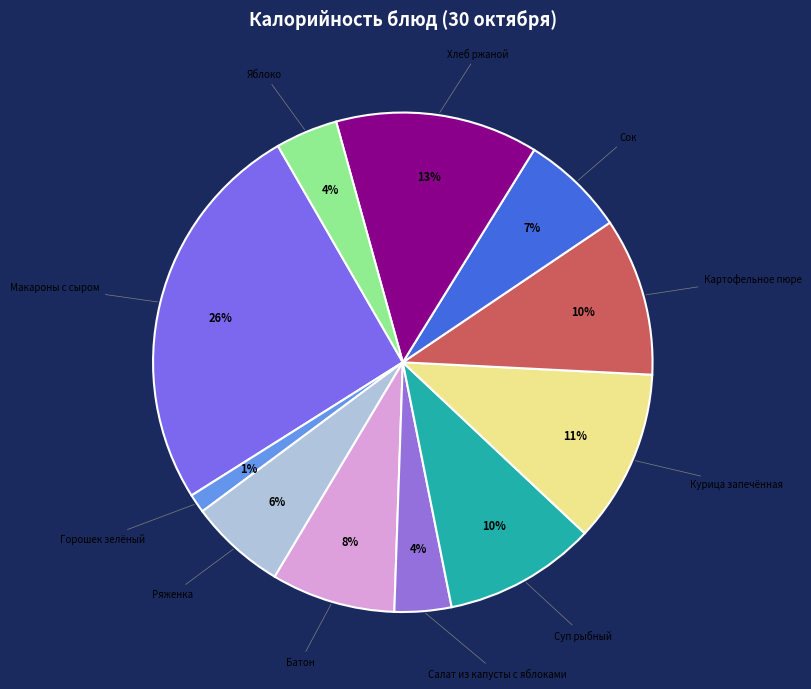

Which category has the smallest portion of the pie?

Горошек зелёный